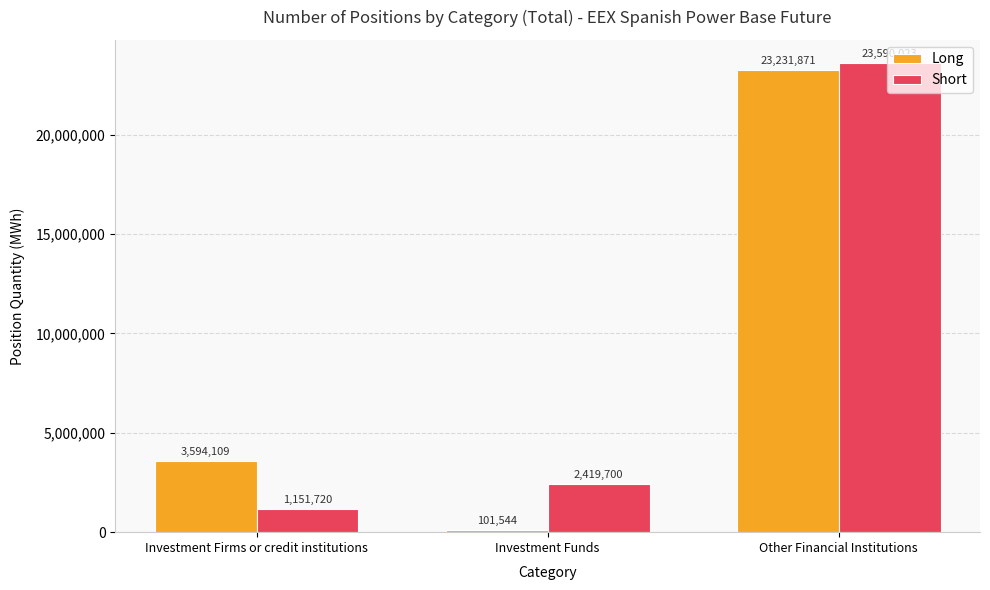

Which category has the lowest value in the Long series?

Investment Funds